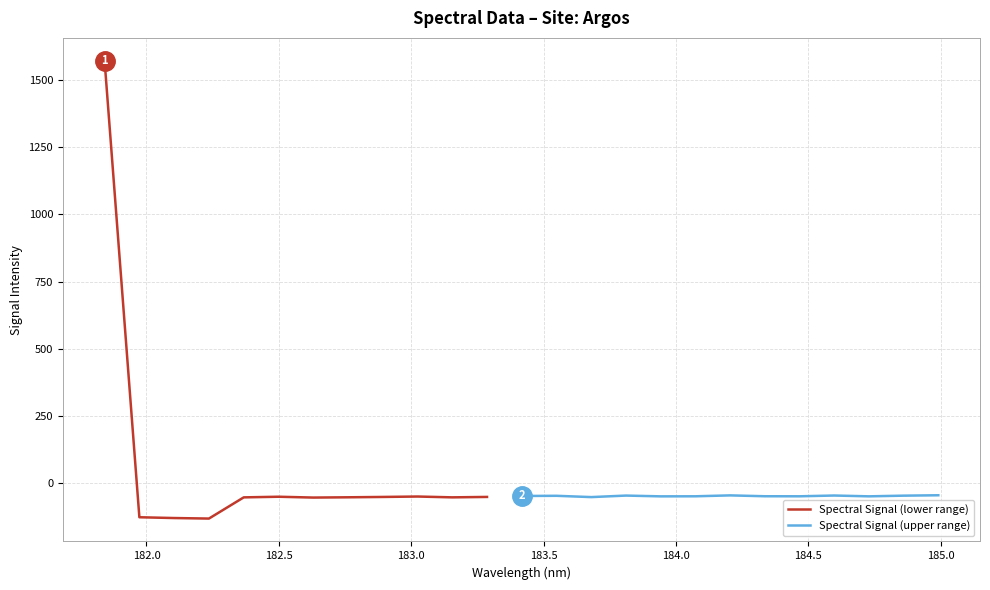

Reading right to left, what are all the values shown in this chart?

-45.8	-47.3	-49.8	-46.8	-49.7	-49.5	-46.3	-49.6	-49.9	-47.0	-52.7	-47.8	-48.5	-52.0	-53.6	-50.5	-52.1	-53.4	-54.4	-51.3	-53.7	-132.6	-130.6	-127.7	1571.9